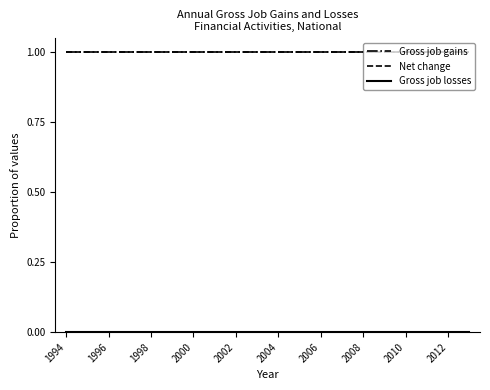

At how many categories does at least one series exceed 0?

20